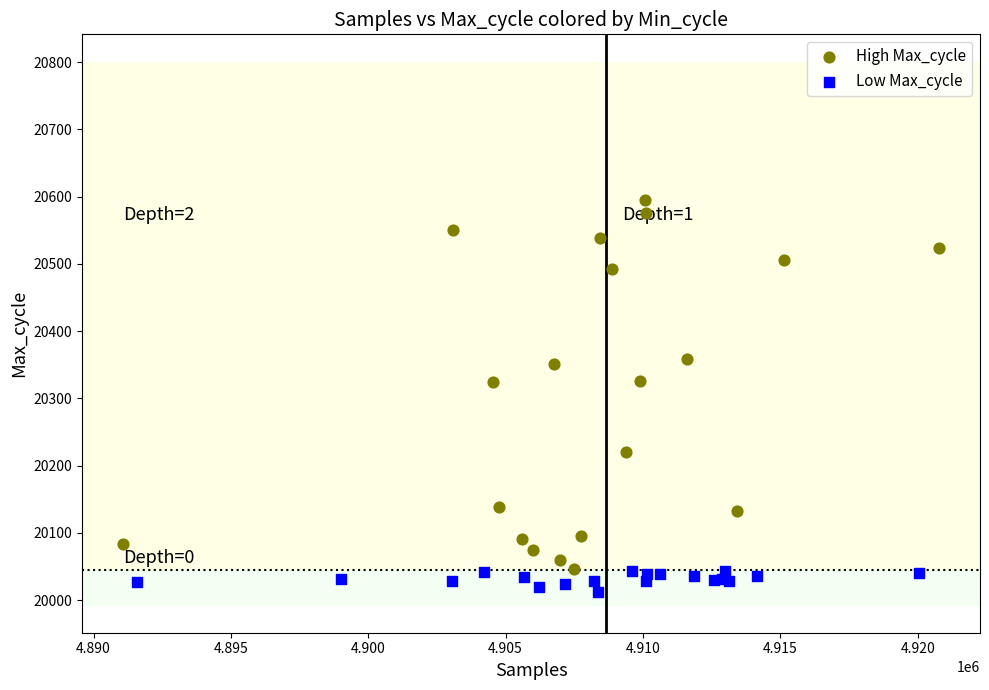

Which series reaches the minimum Y coordinate?

Low Max_cycle